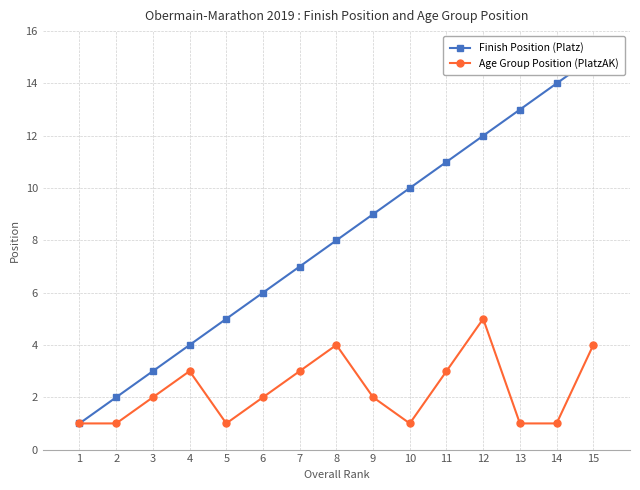

What is the smallest value displayed?

1